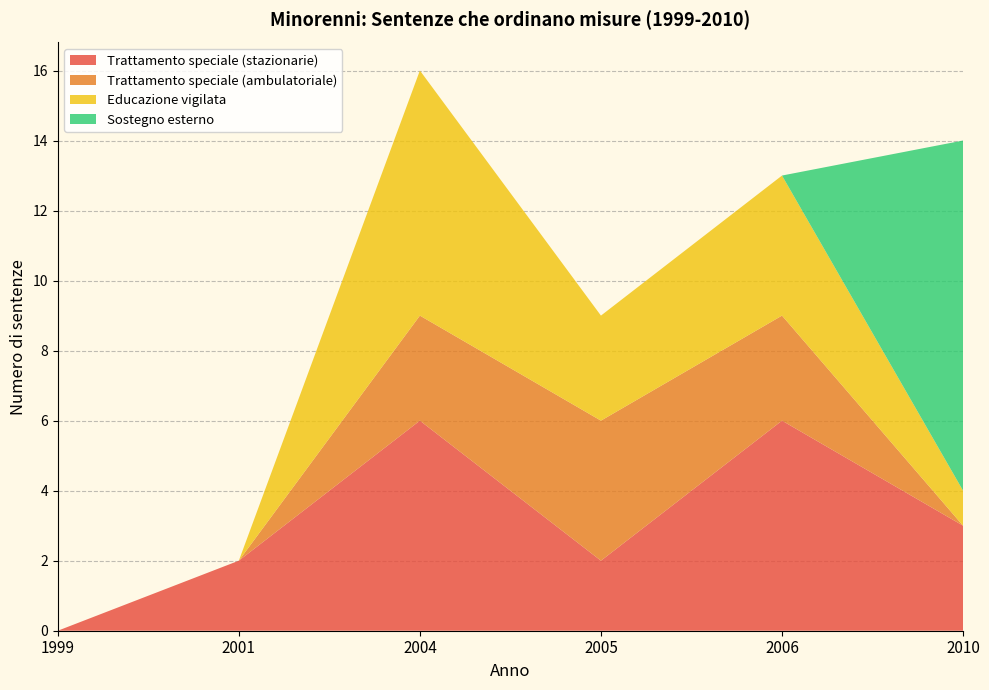

Reading left to right, extract all data points from this chart.

Trattamento speciale (stazionarie): 1999=0	2001=2	2004=6	2005=2	2006=6	2010=3
Trattamento speciale (ambulatoriale): 1999=0	2001=0	2004=3	2005=4	2006=3	2010=0
Educazione vigilata: 1999=0	2001=0	2004=7	2005=3	2006=4	2010=1
Sostegno esterno: 1999=0	2001=0	2004=0	2005=0	2006=0	2010=10